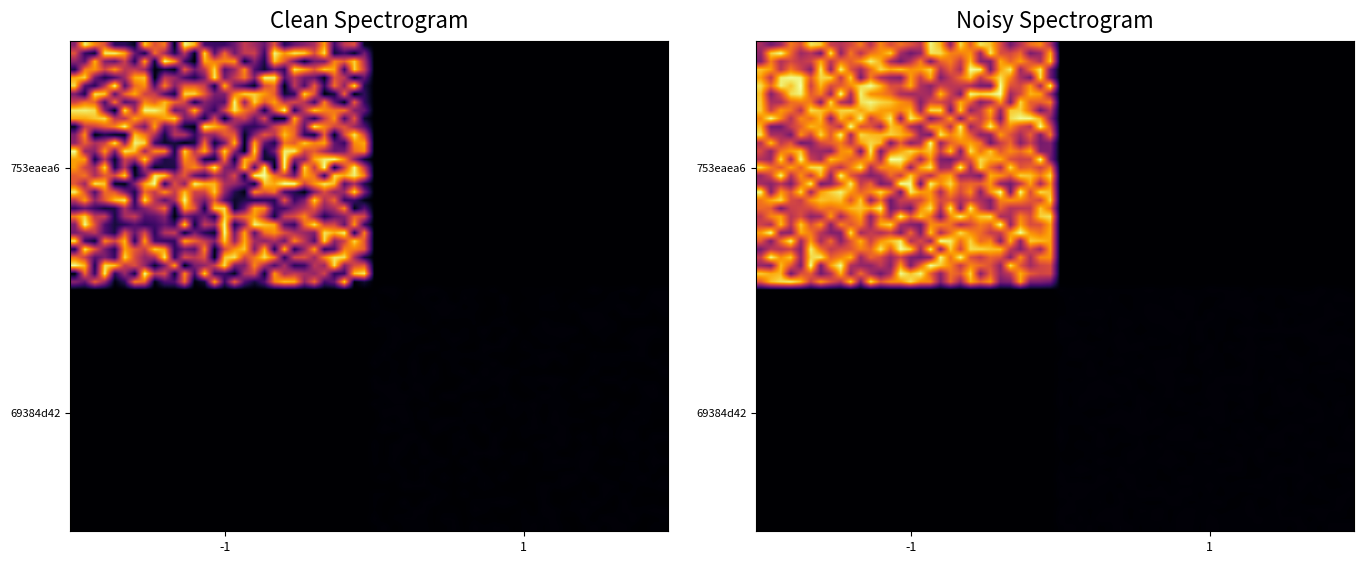

What is the difference between the maximum and minimum values in the 69384d42 series?

1